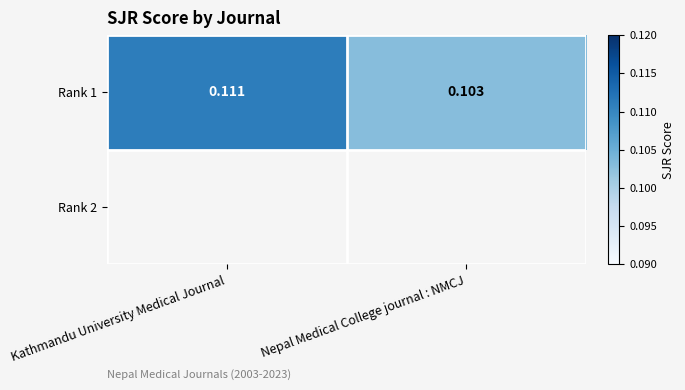

Which has a higher value, Nepal Medical College journal : NMCJ or Kathmandu University Medical Journal?

Kathmandu University Medical Journal